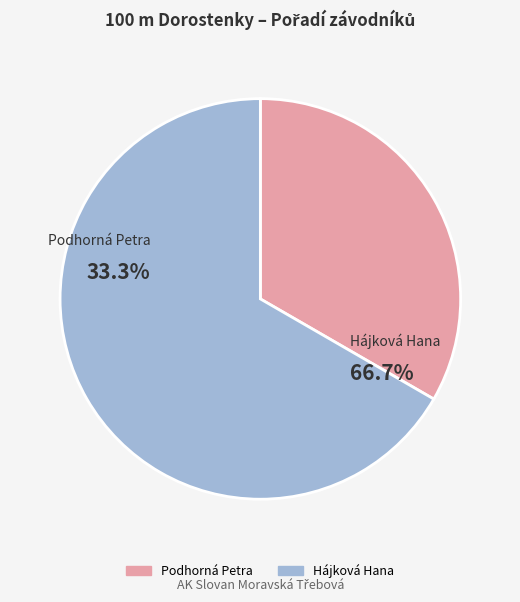

Which slice represents more than half of the pie?

Hájková Hana